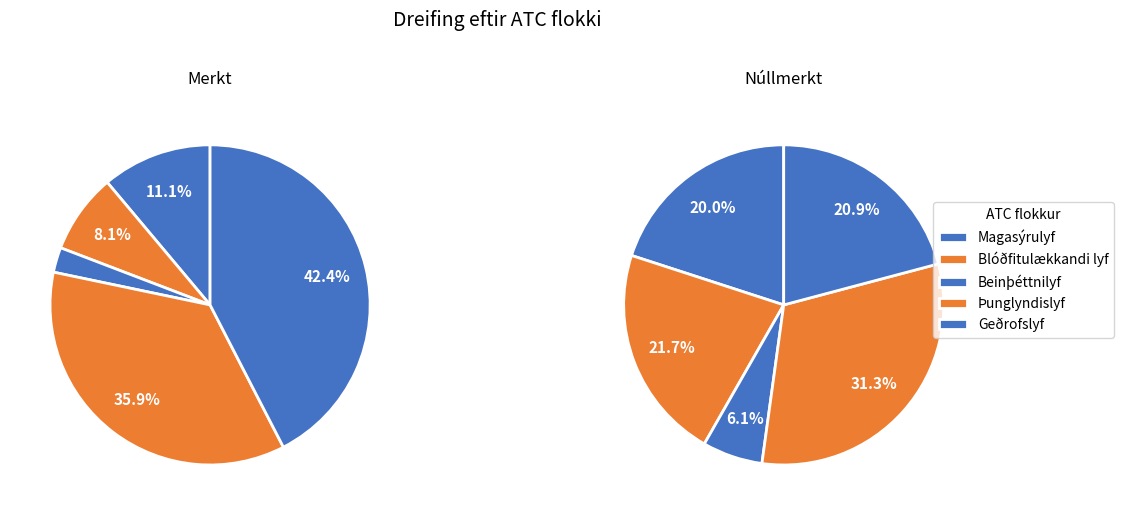

Count the number of slices in the pie.

5